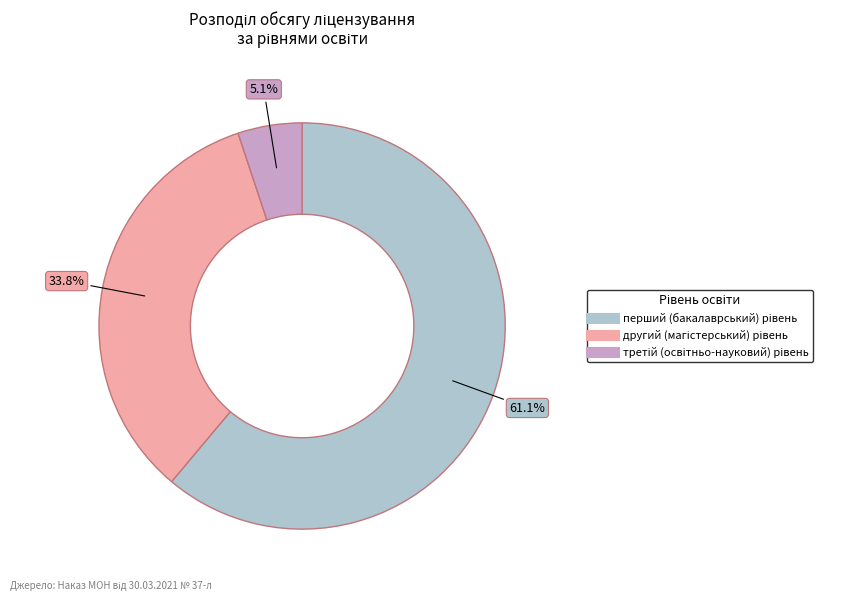

Is there any slice that represents more than half of the pie?

Yes